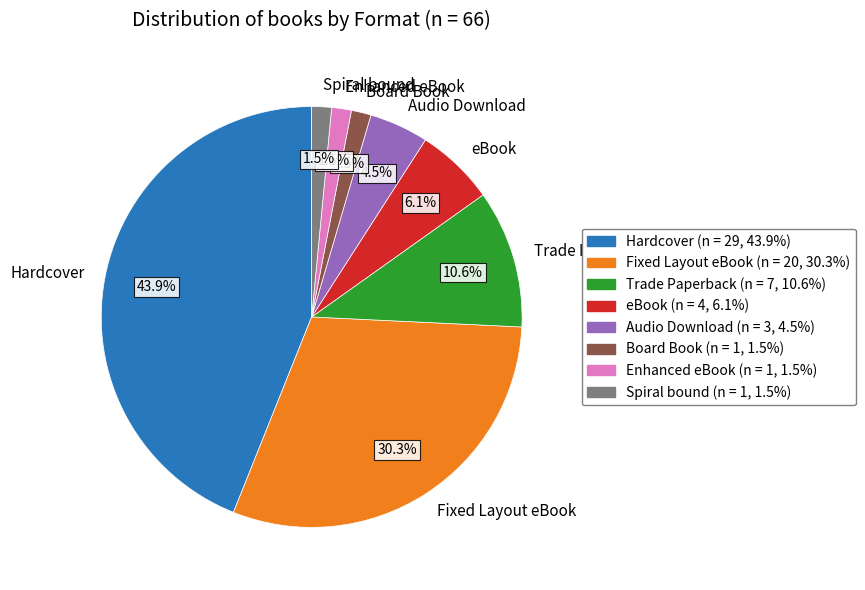

Which has a higher value, eBook or Spiral bound?

eBook